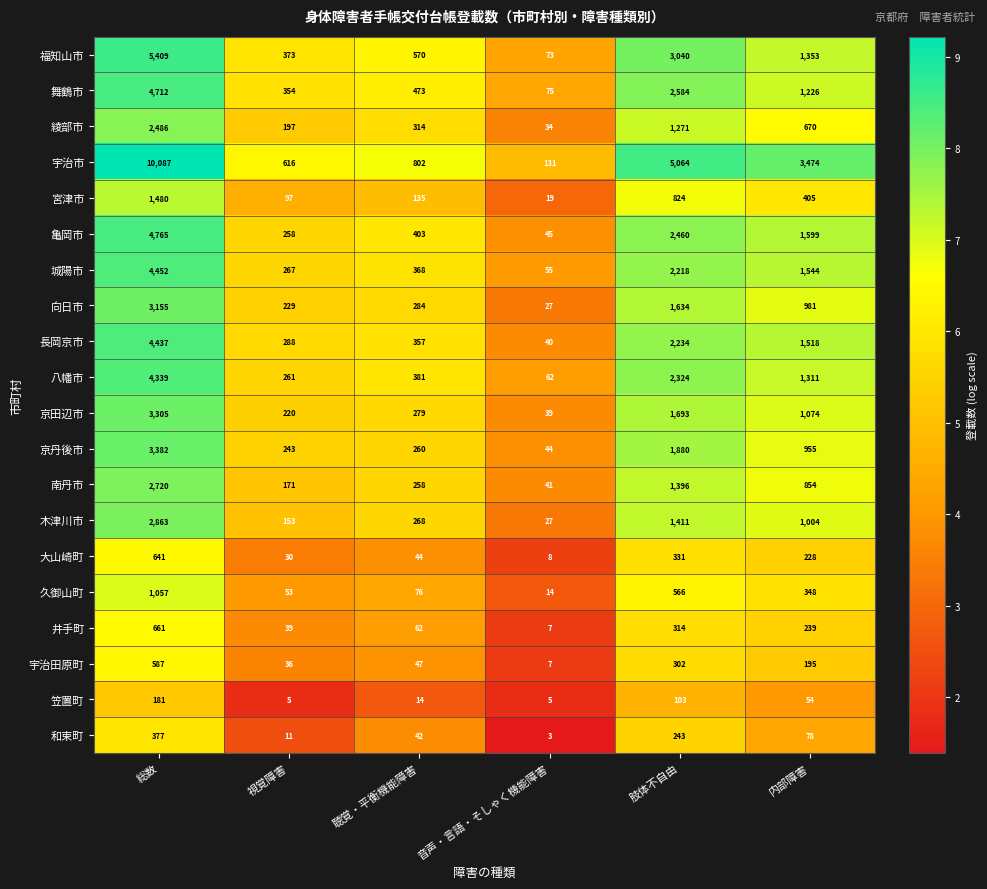

List the labels in order of 福知山市 value, largest first.

総数, 肢体不自由, 内部障害, 聴覚・平衡機能障害, 視覚障害, 音声・言語・そしゃく機能障害